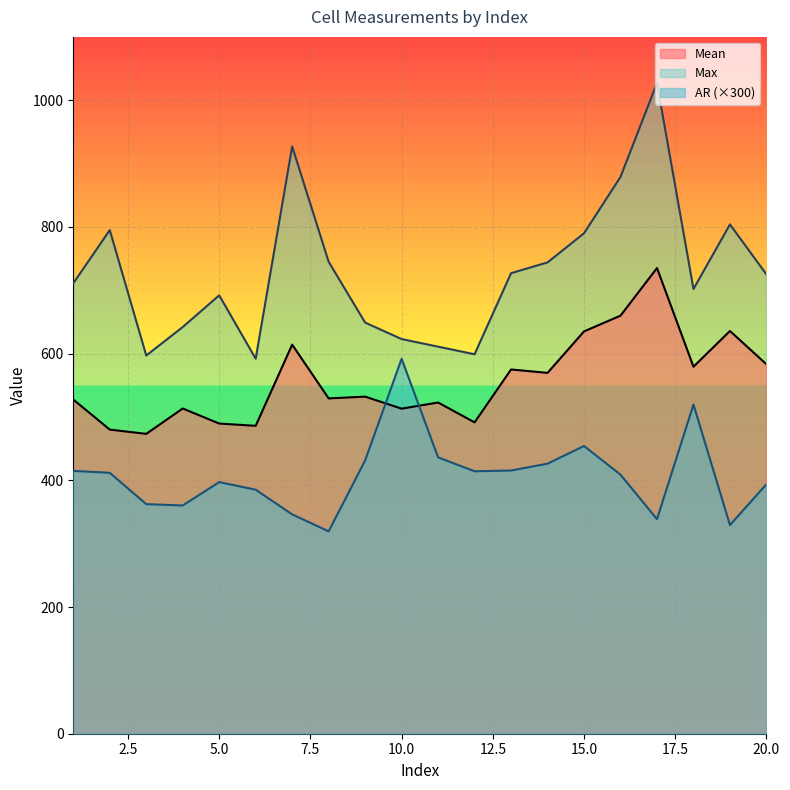

Is it true that AR equals 270.7 at 14?

False